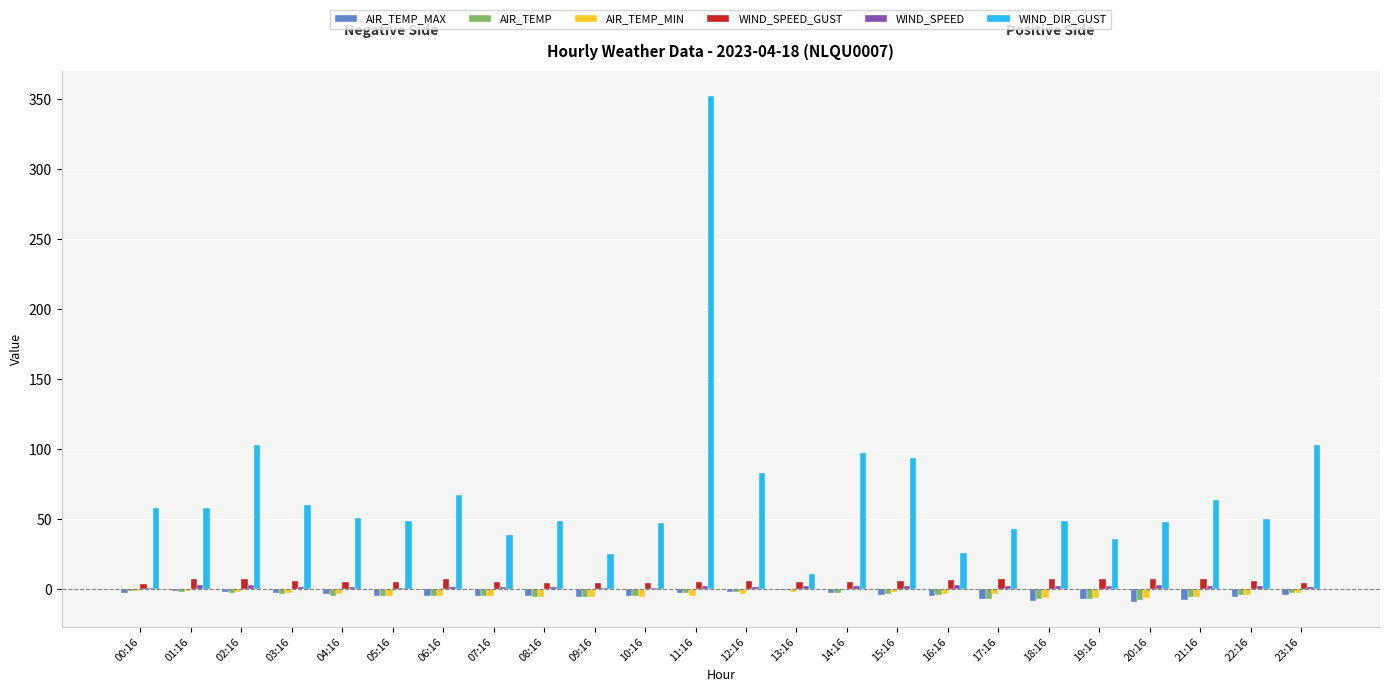

The value of AIR_TEMP at 18:16 is -7.2. True or false?

True